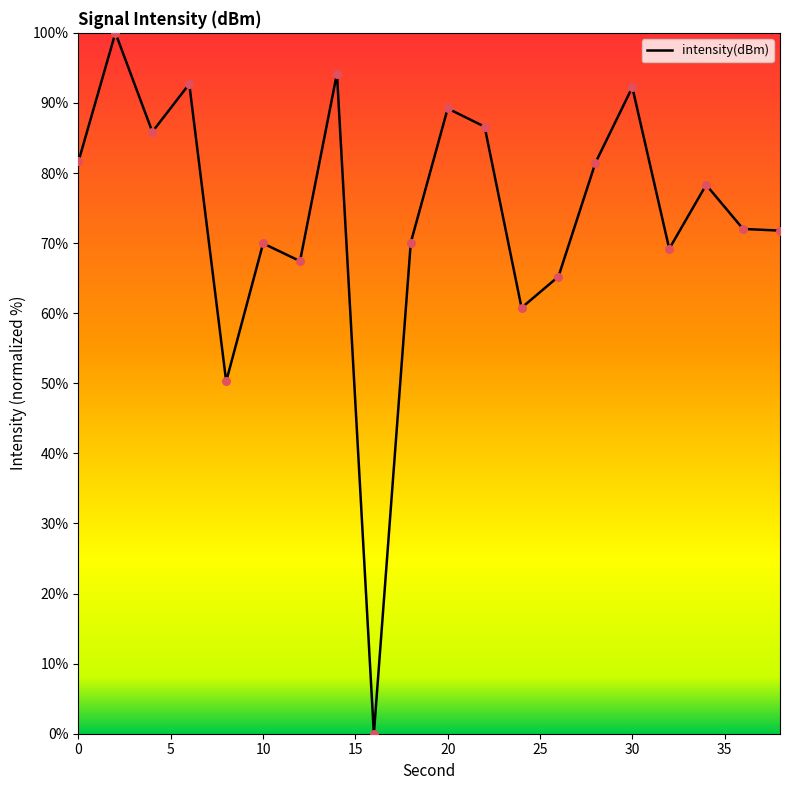

What is the greatest value displayed?

100.0